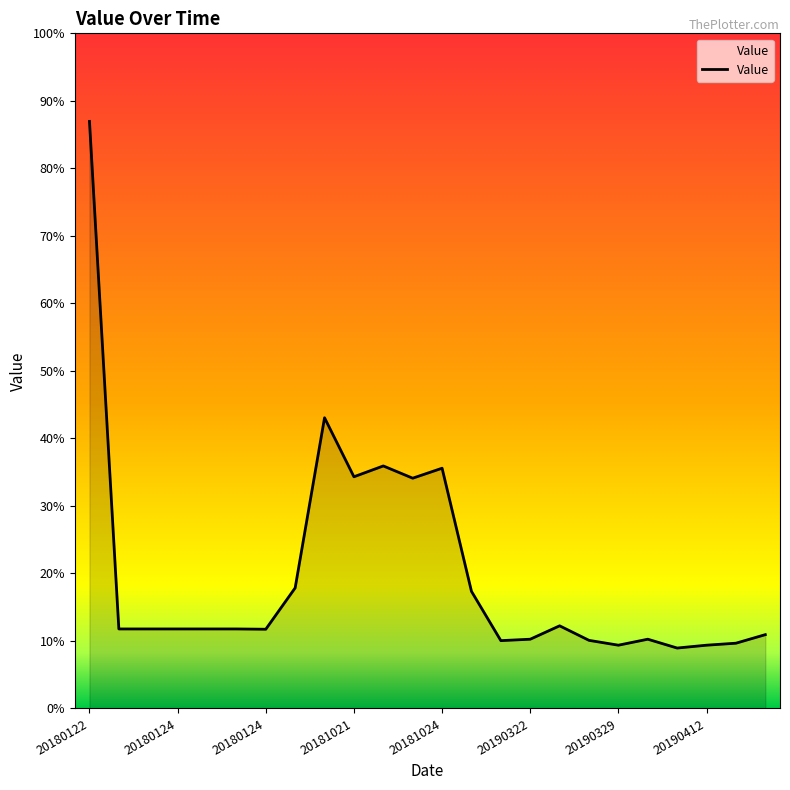

Is this an area chart (filled region under the line)?

Yes